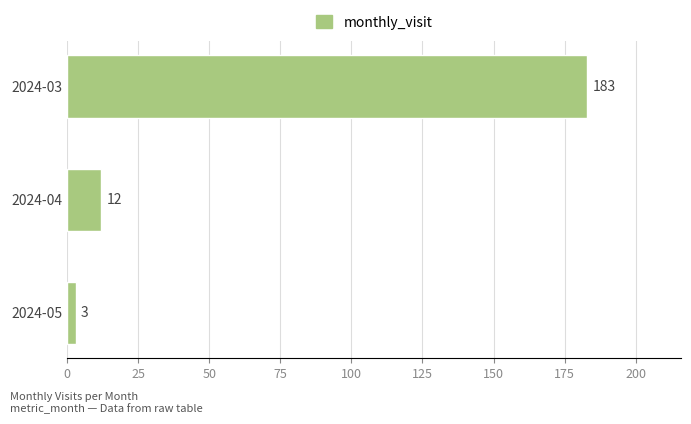

The chart shows a value of 92 at 2024-03. True or false?

False